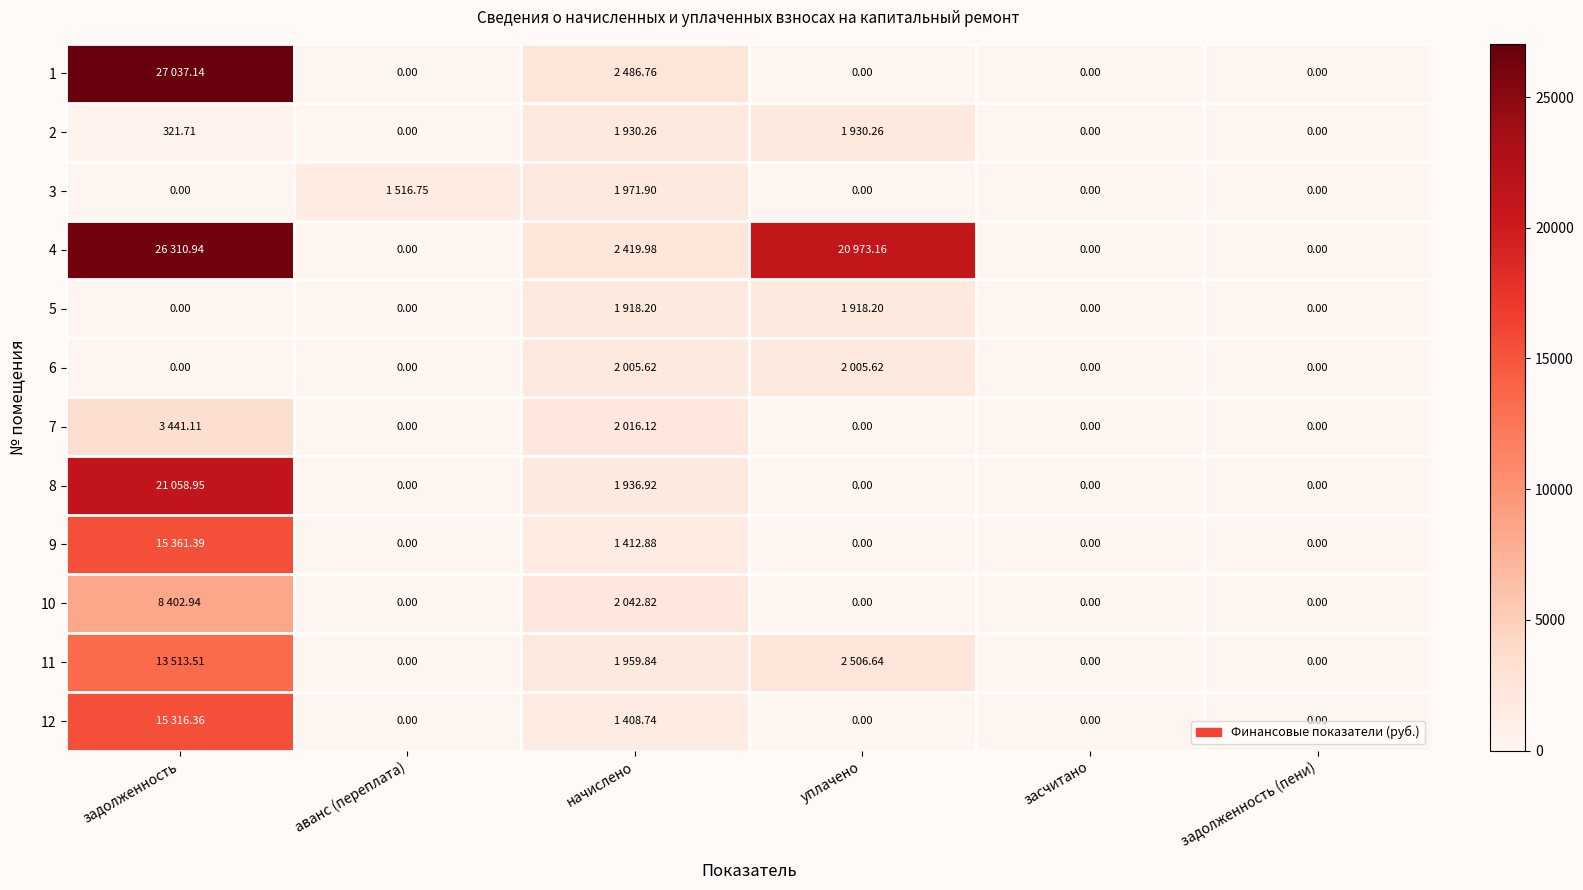

How many series are shown in this chart?

12